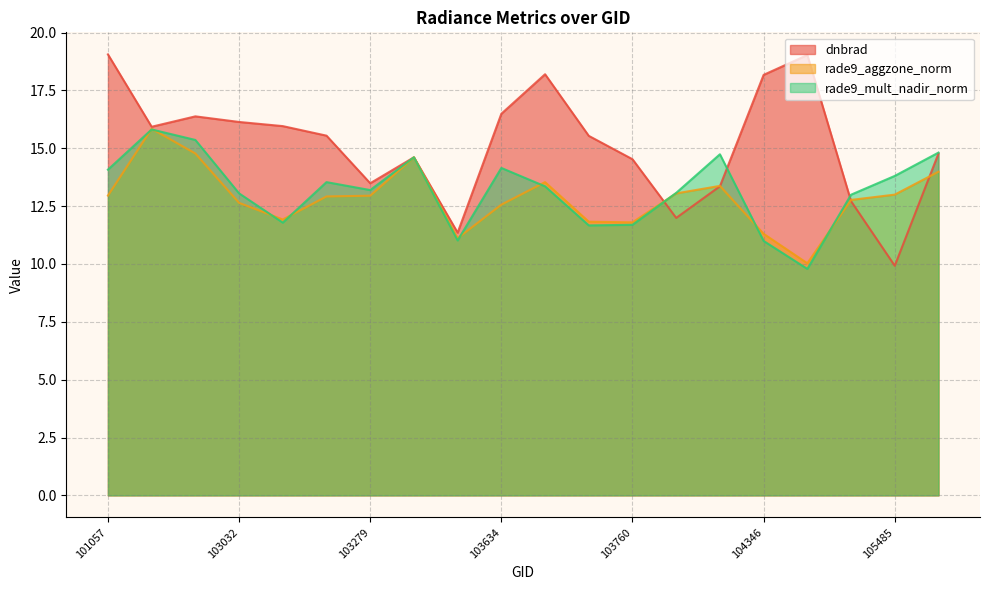

Does the chart display data point markers on the line(s)?

No